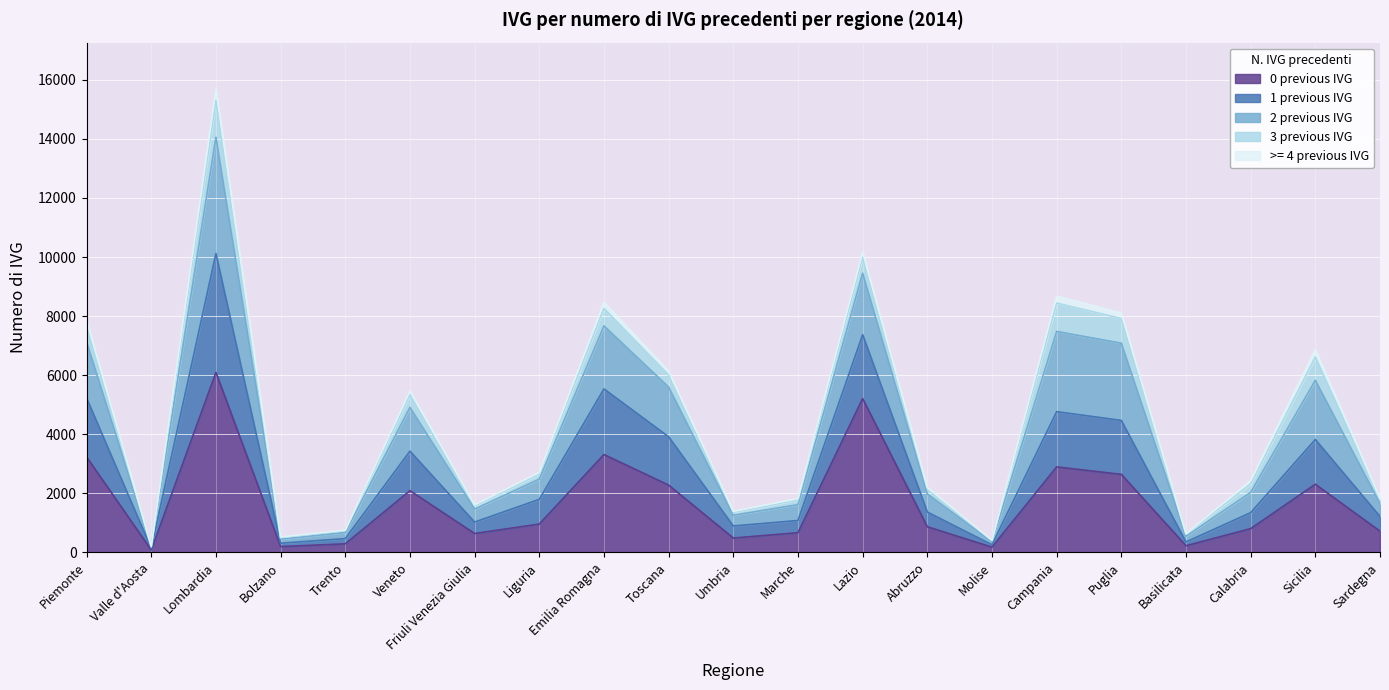

The 0 previous IVG series shows 961 at Liguria. True or false?

True